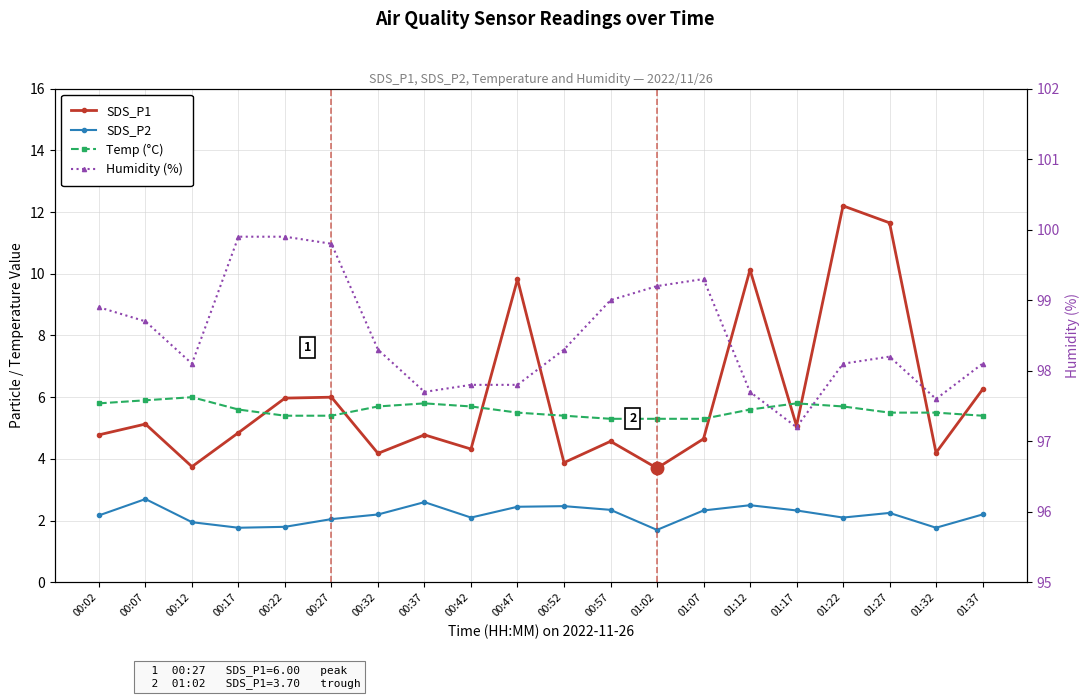

Read the SDS_P2 value at 00:52.

2.5